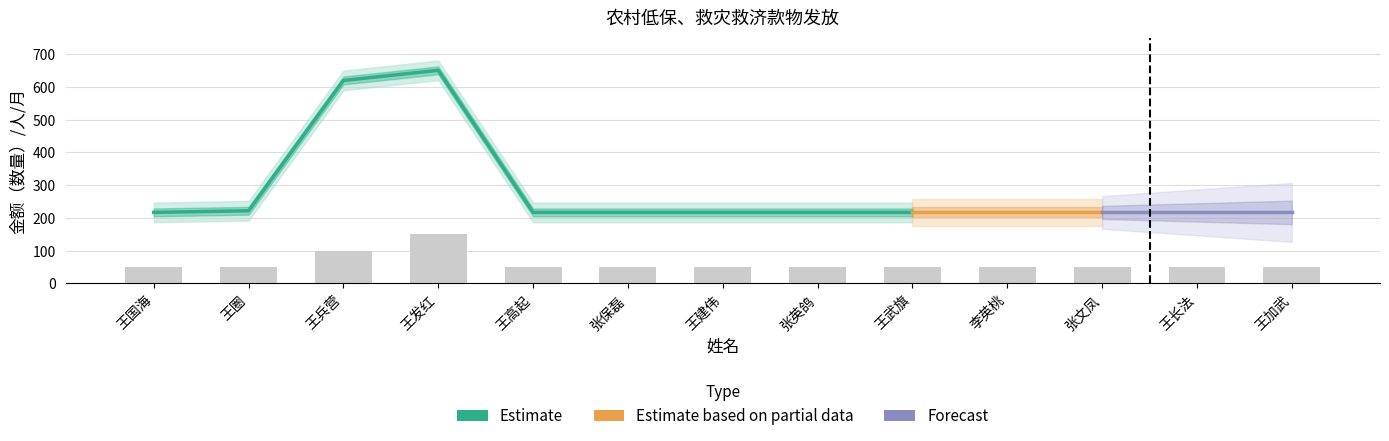

Which has a higher value, 王高起 or 王长法?

王高起